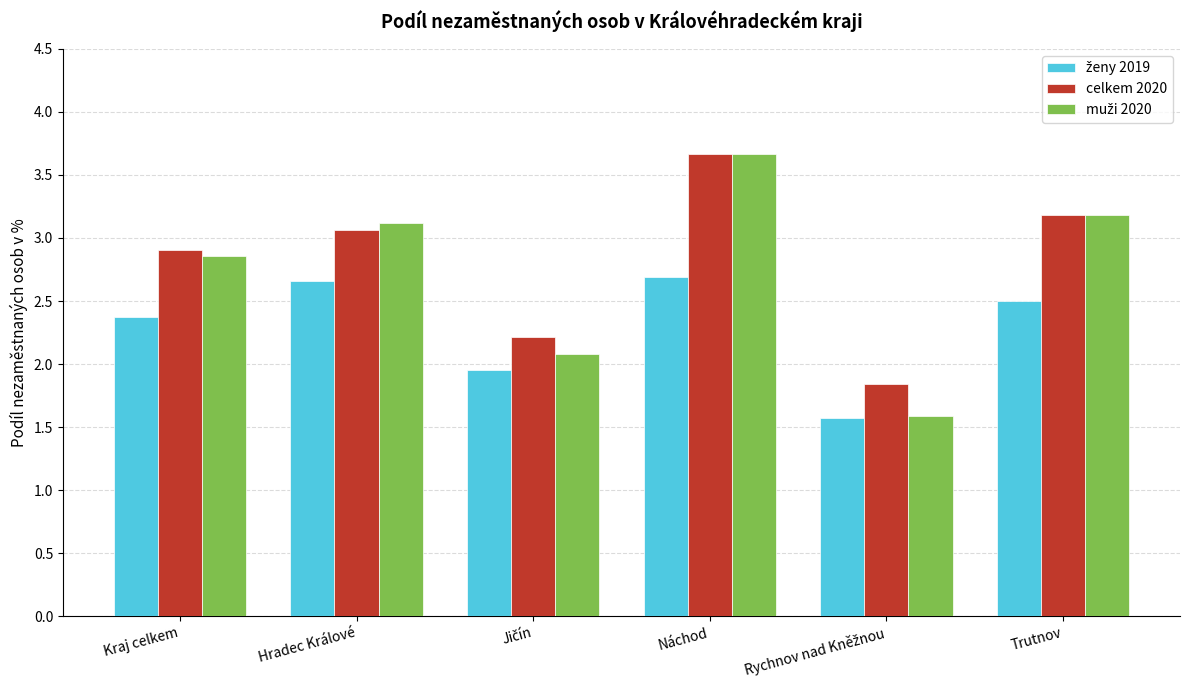

How many bars are there in each group?

3